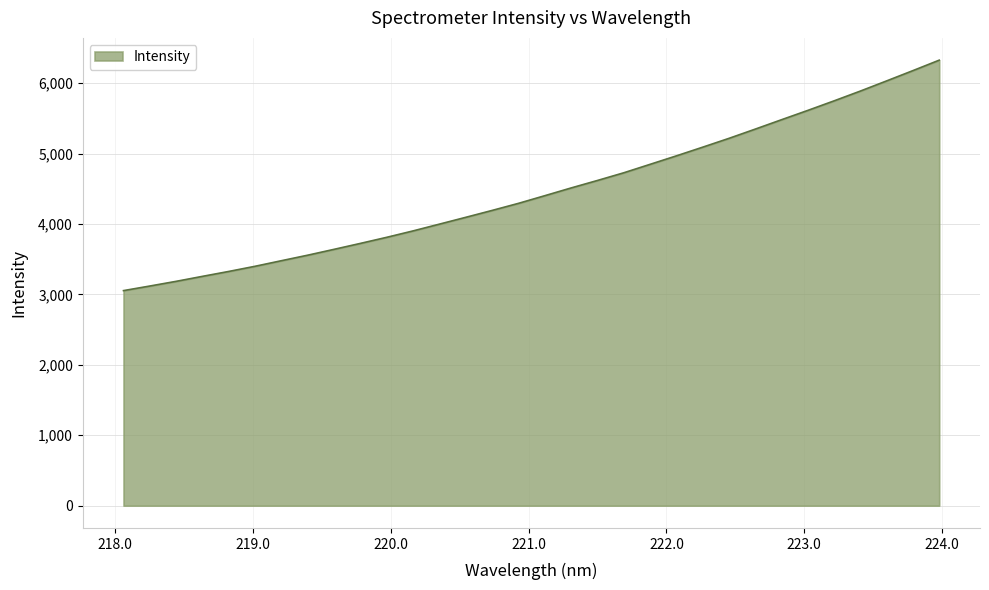

What is the difference between the maximum and minimum values?

3272.4